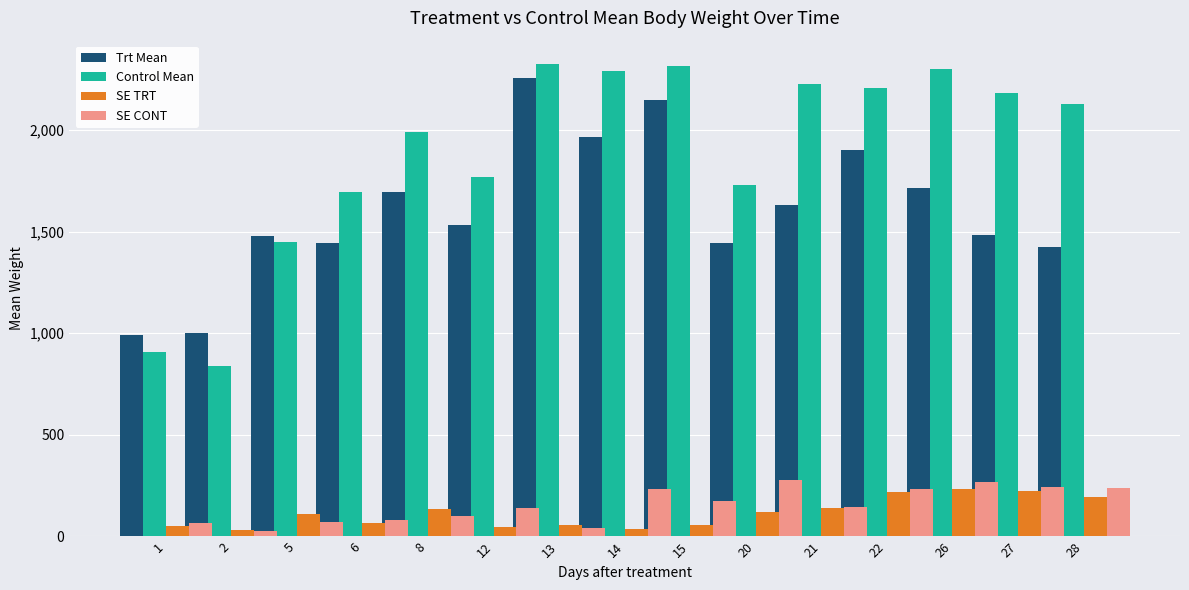

Between 2 and 6, which is larger?

6